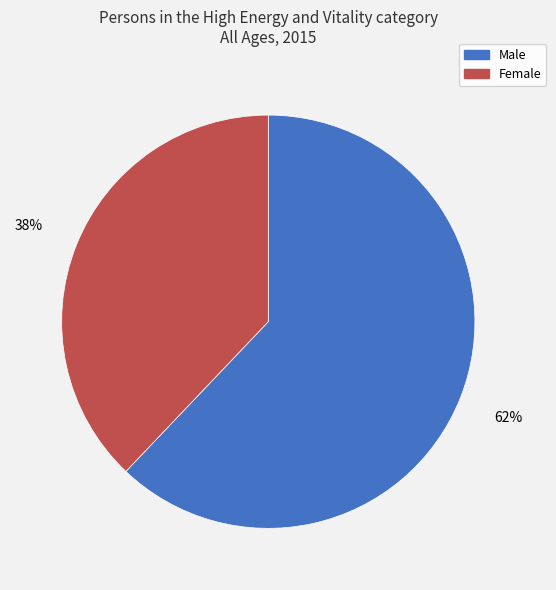

Is it true that Male is 57% of the pie?

False